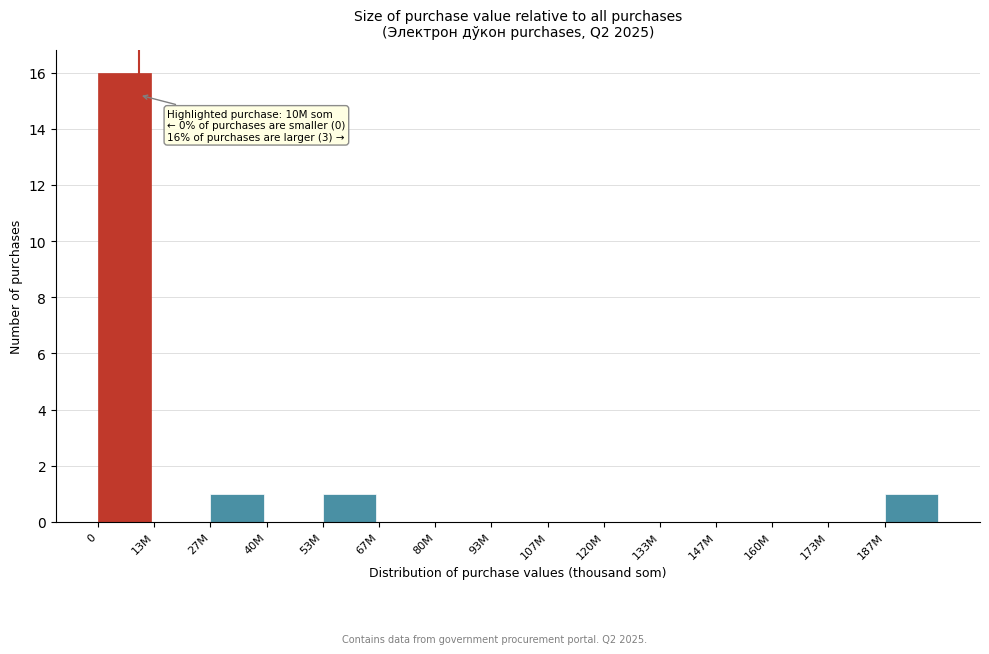

Reading left to right, what are all the values shown in this chart?

0=16	13M=0	27M=1	40M=0	53M=1	67M=0	80M=0	93M=0	107M=0	120M=0	133M=0	147M=0	160M=0	173M=0	187M=1